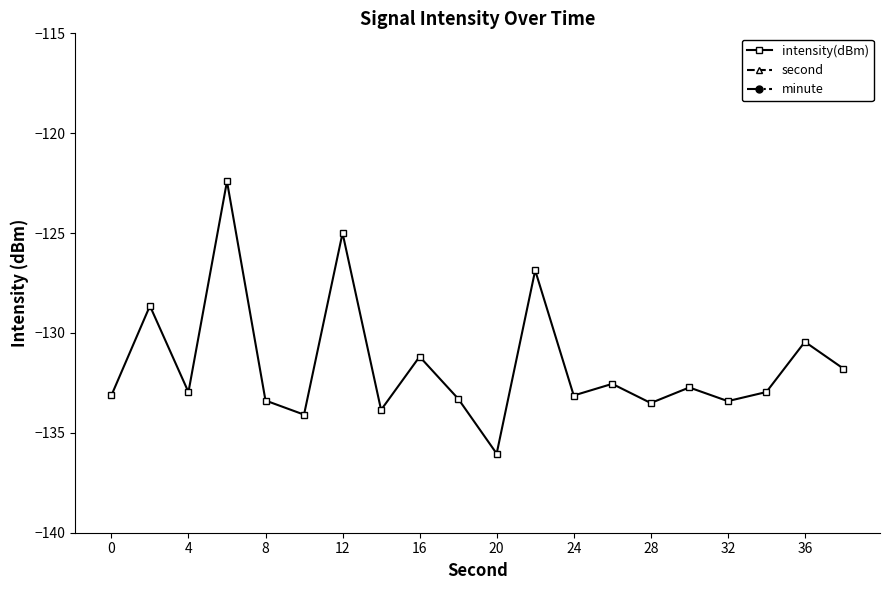

How many lines are shown in the chart?

3